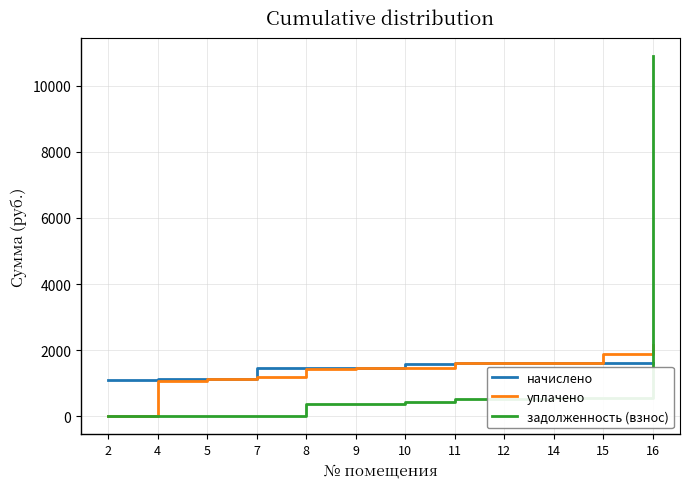

True or false: задолженность (взнос) has a value of 0.0 at 7.

True